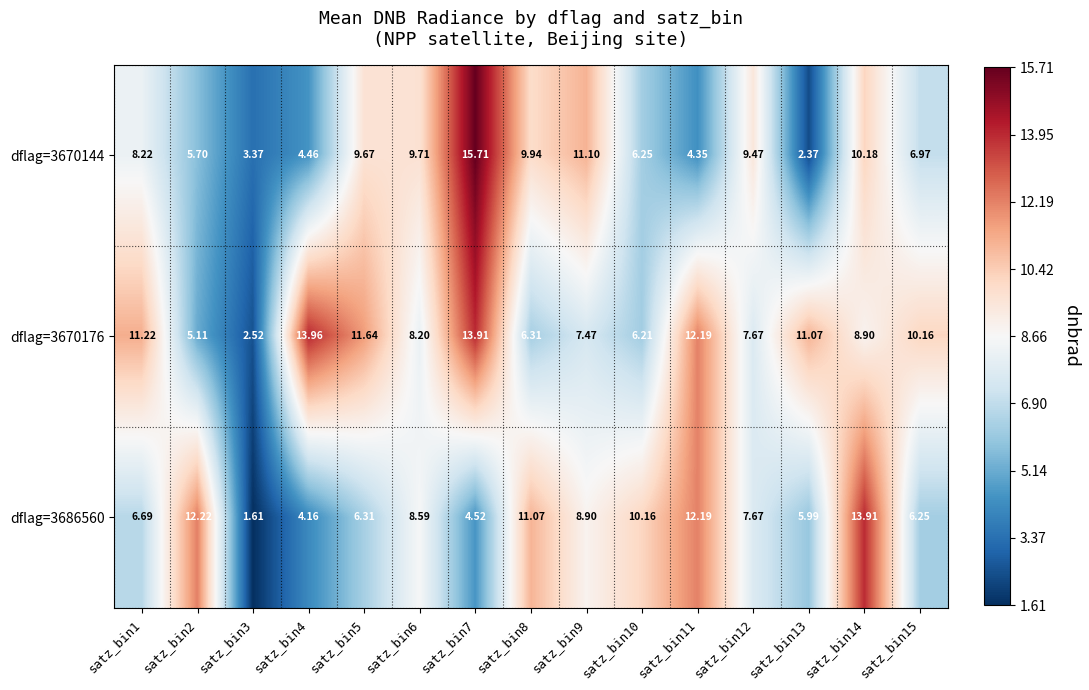

Which label corresponds to the smallest value in the chart?

satz_bin3